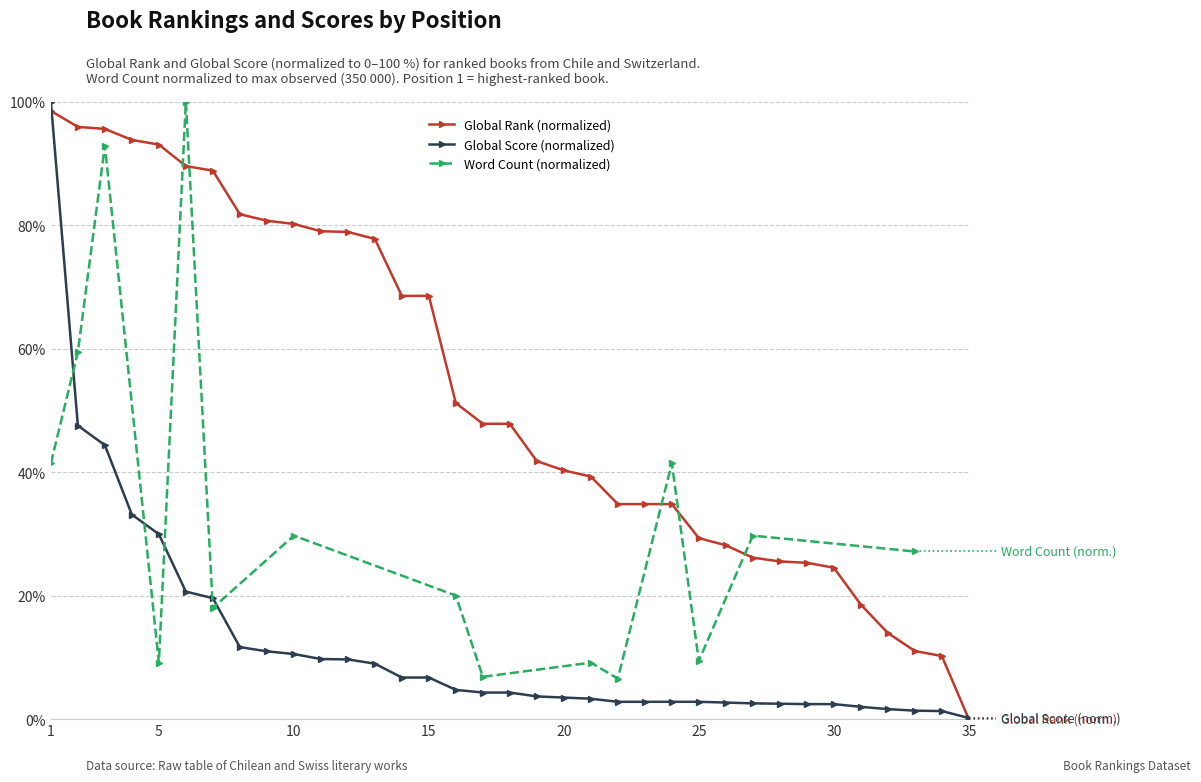

How many values in Global Rank (normalized) are above zero?

34